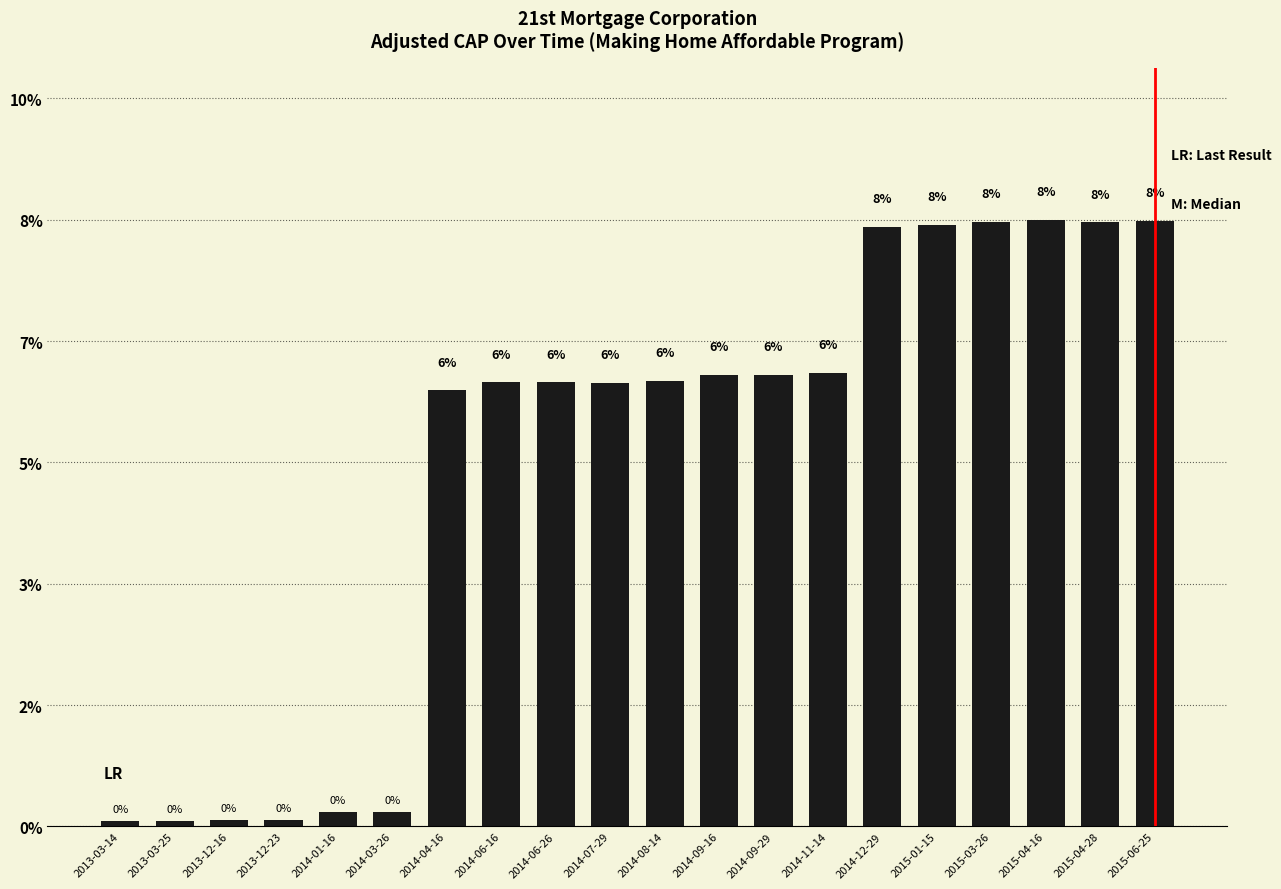

Are the bars horizontal?

No